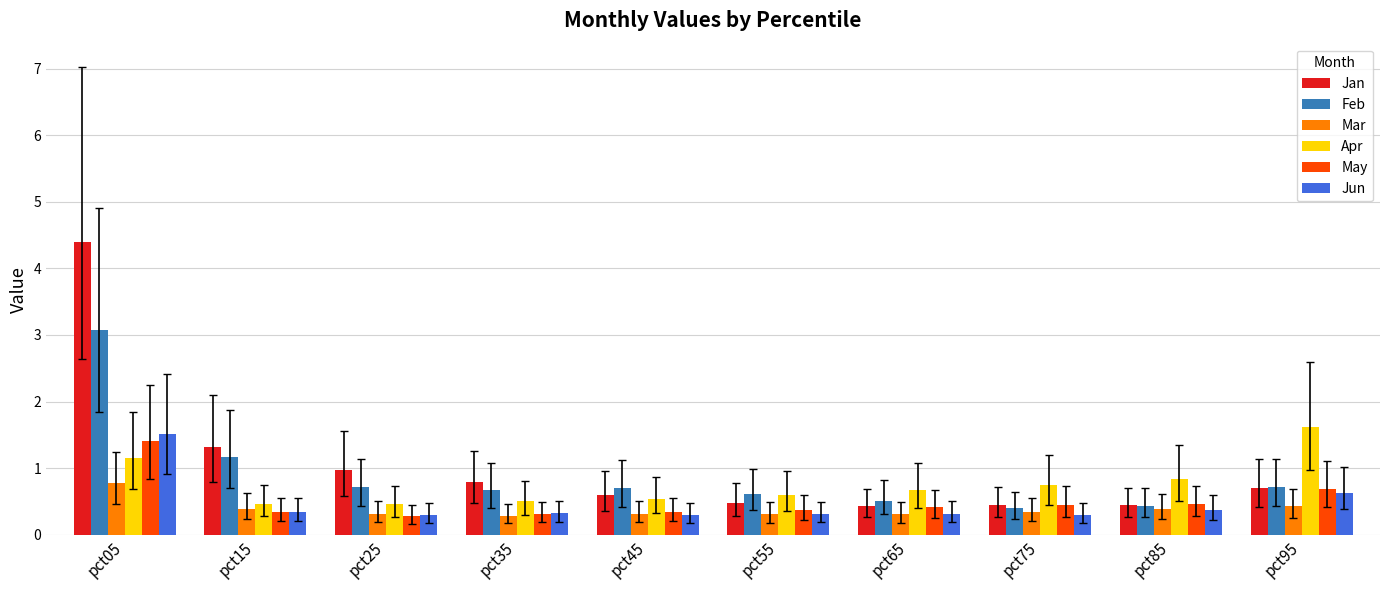

Which series has the largest total across all categories?

Jan